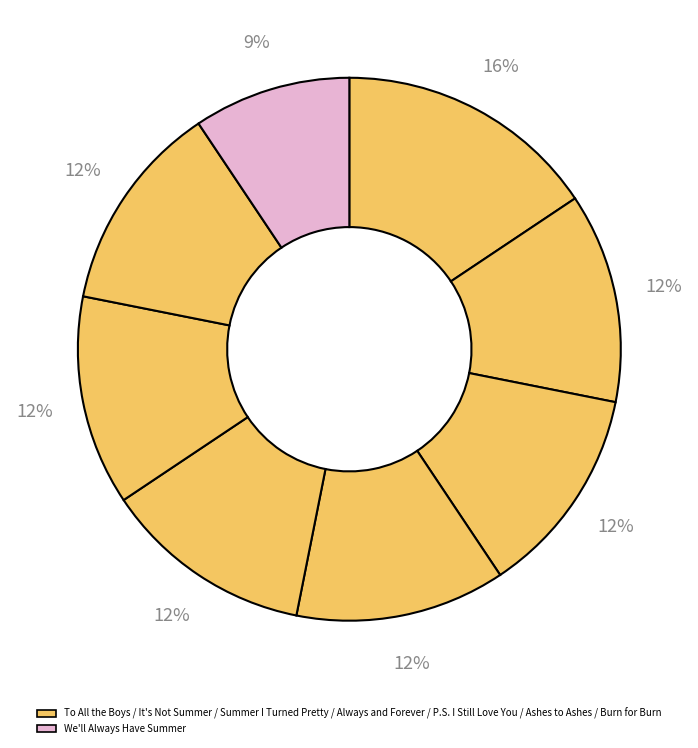

How many segments does this pie chart have?

8